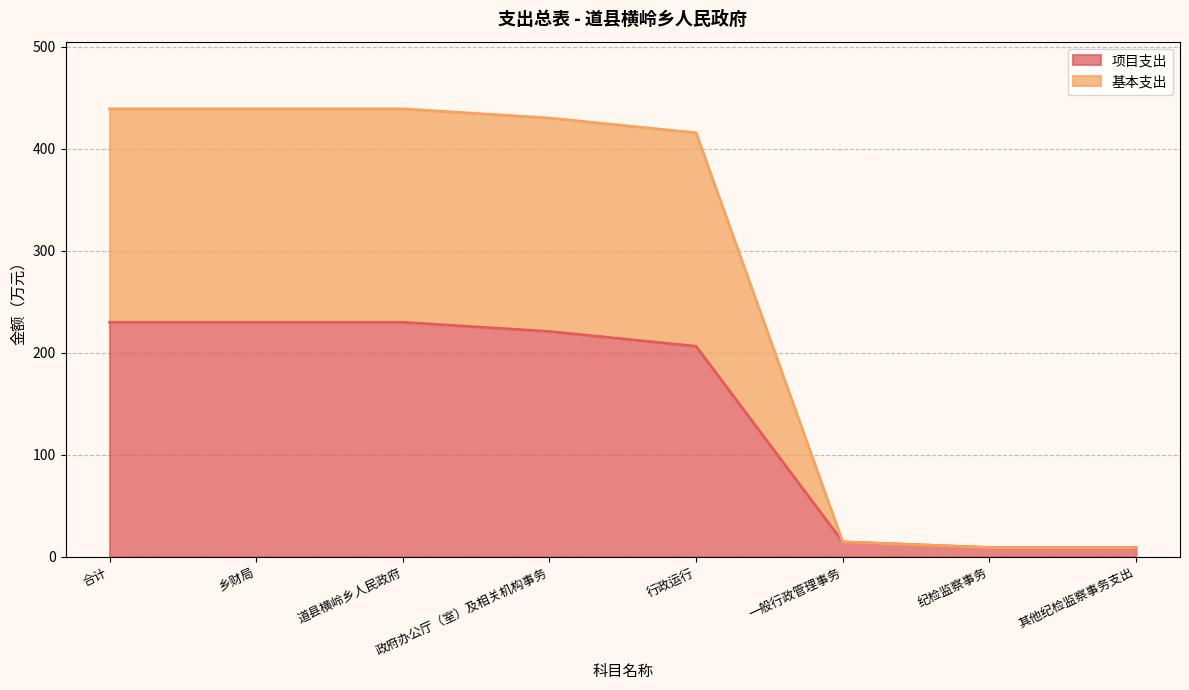

Does the chart display data point markers on the line(s)?

No